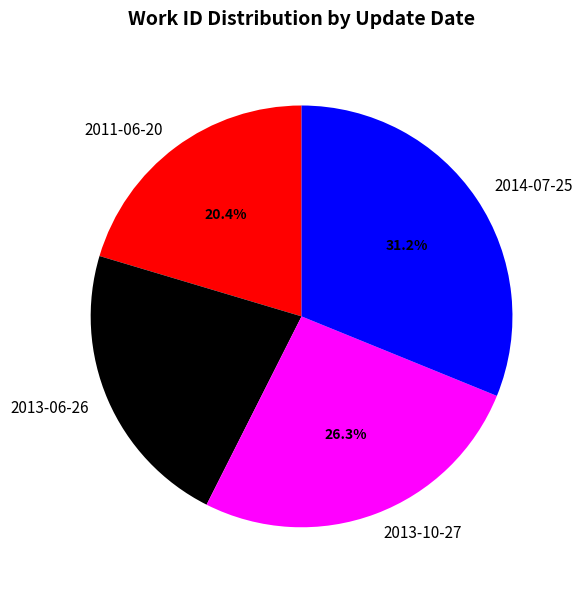

What percentage is the 2014-07-25 slice, to the nearest percent?

31%